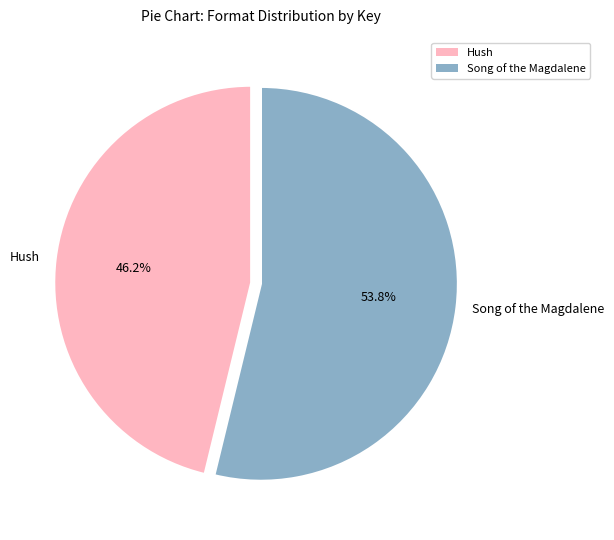

Between Song of the Magdalene and Hush, which is larger?

Song of the Magdalene